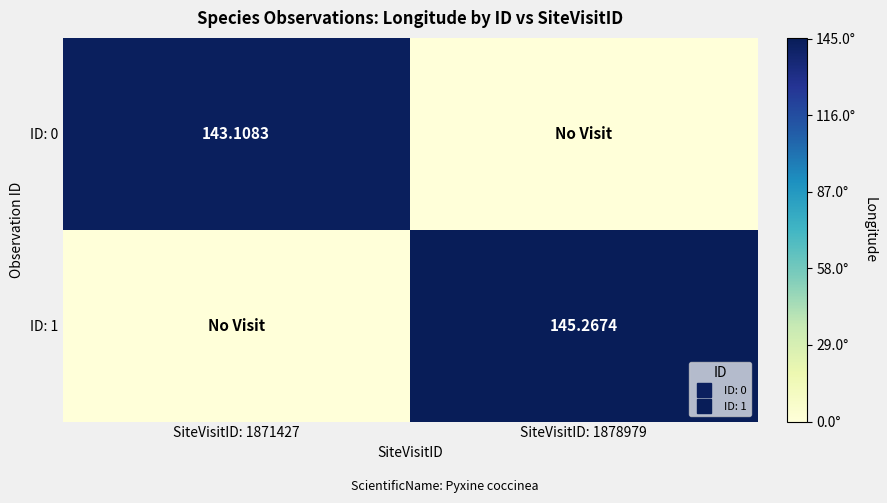

At which category is the sum across all series the highest?

SiteVisitID: 1878979